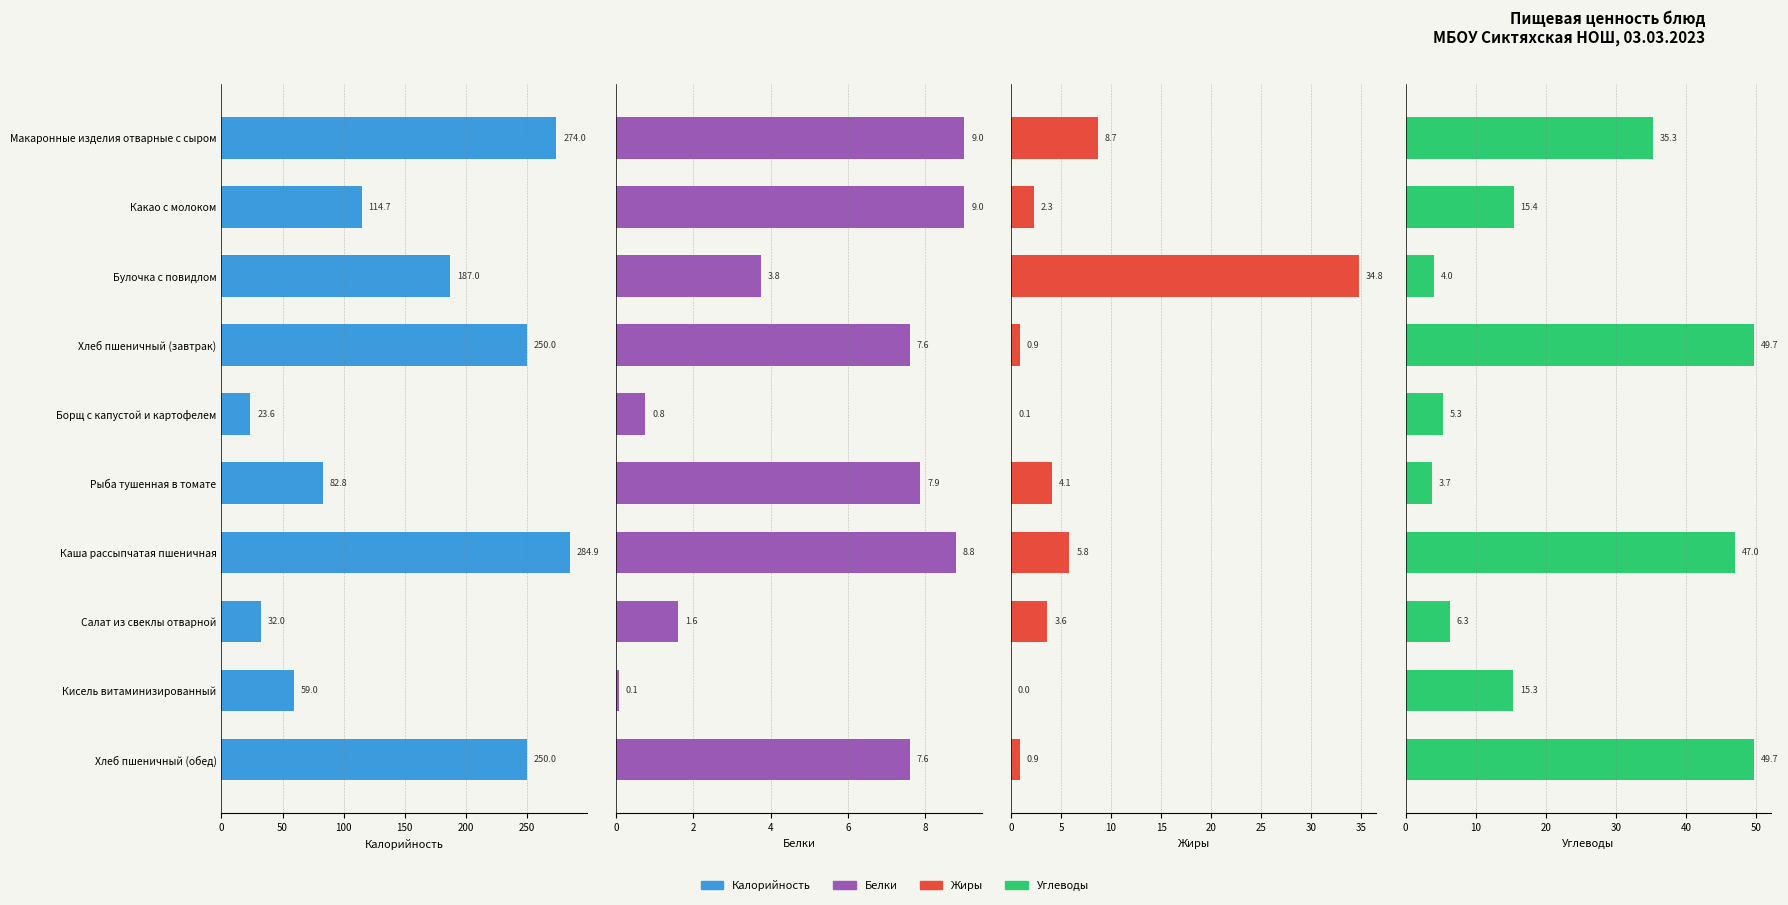

Count the number of categories in the chart.

10